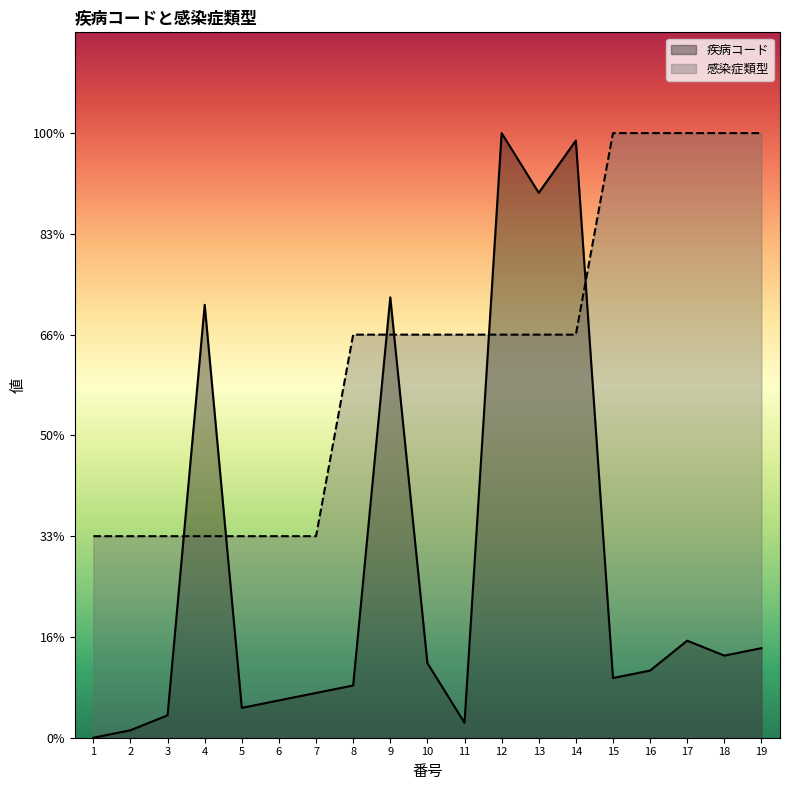

What is the total value across all series at 18?

3.4